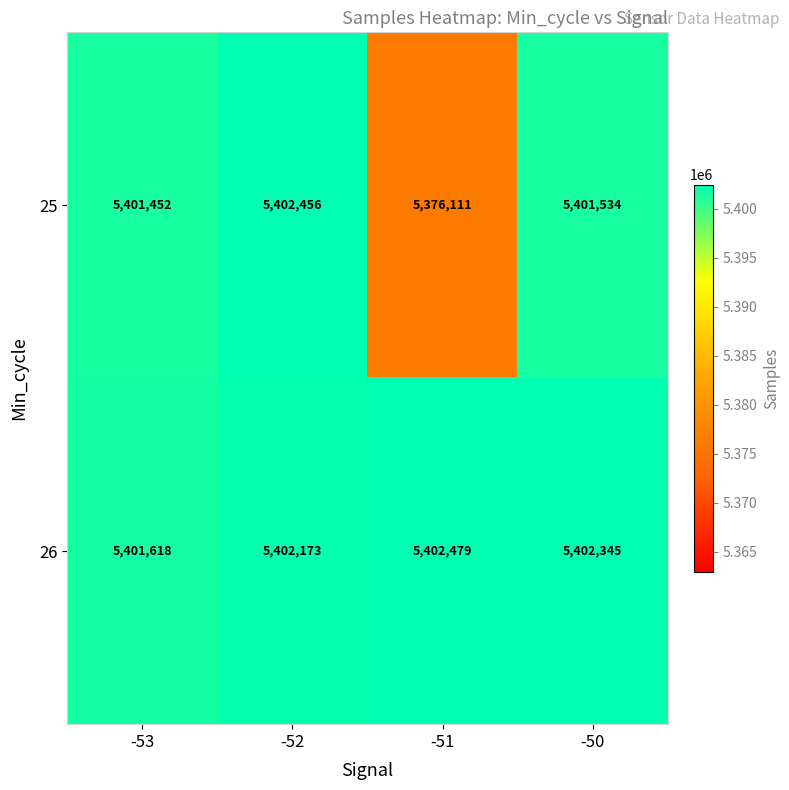

How many data points does each series have?

4